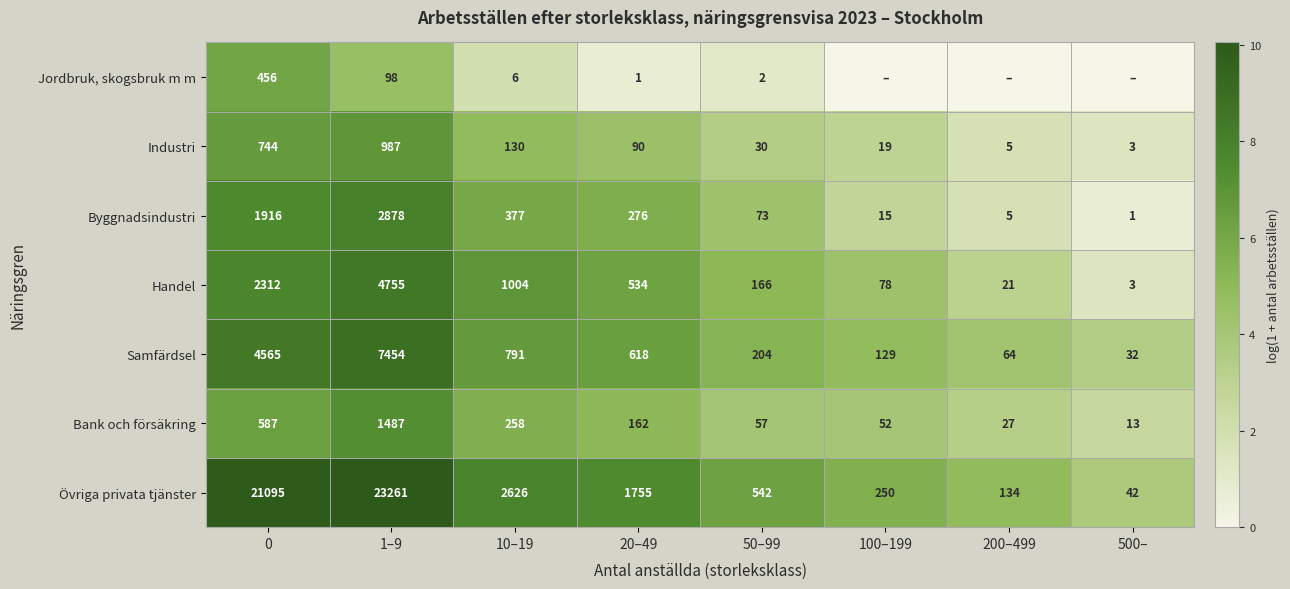

The value of Jordbruk, skogsbruk m m at 20–49 is 1. True or false?

True